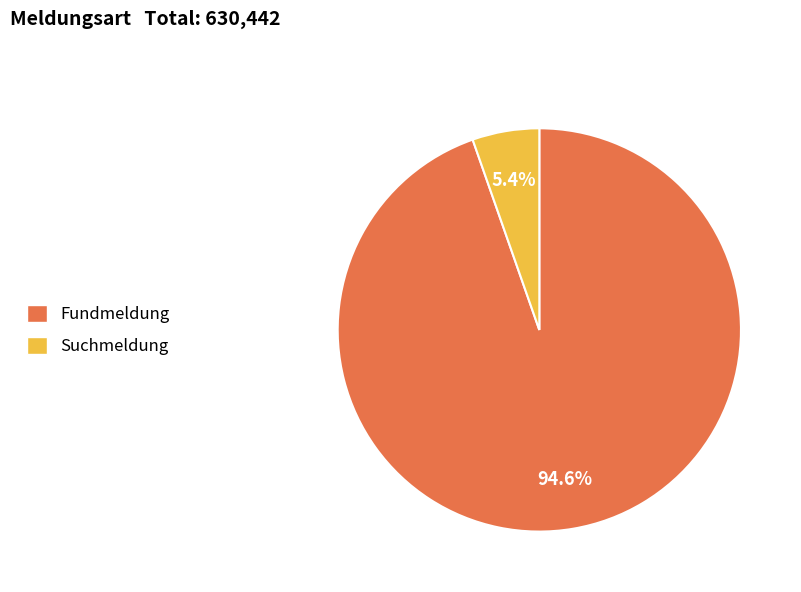

Between Fundmeldung and Suchmeldung, which is larger?

Fundmeldung